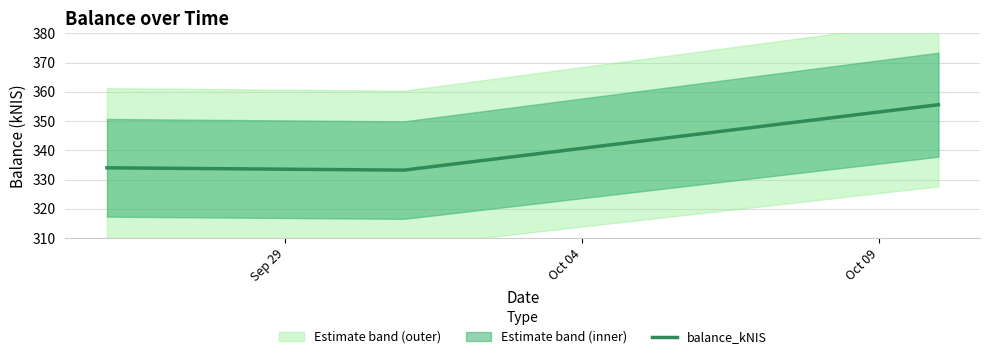

What is the sum of all values?

1022.8